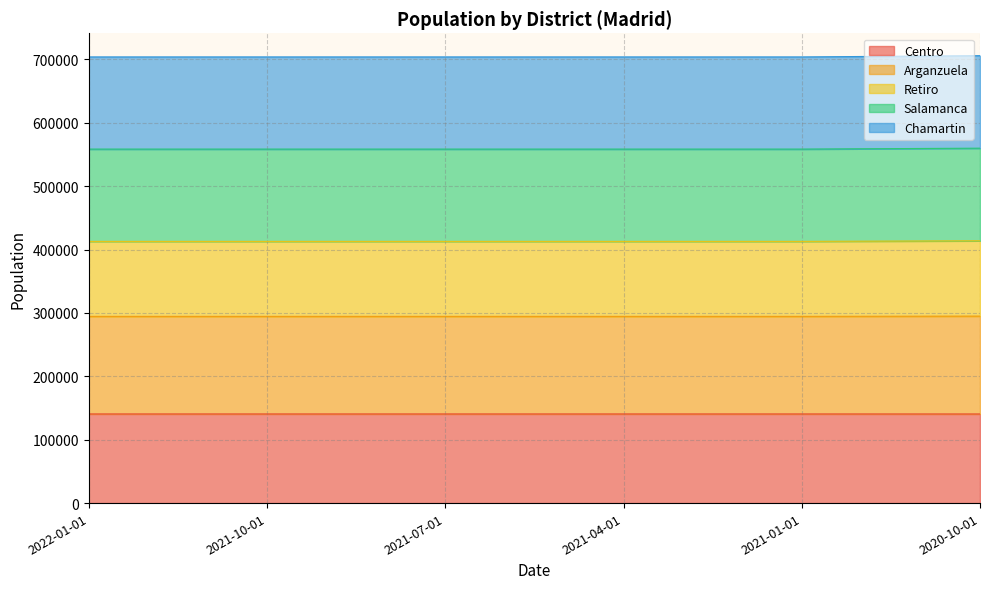

The value of Chamartin at 2021-04-01 is 703984.0. True or false?

True